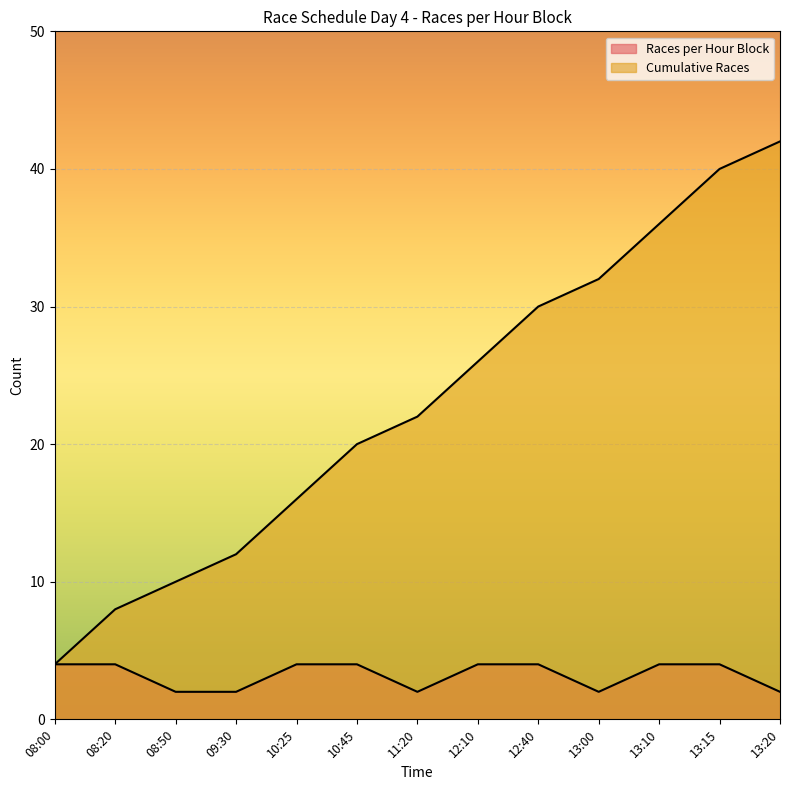

At which category is the sum across all series the highest?

13:15